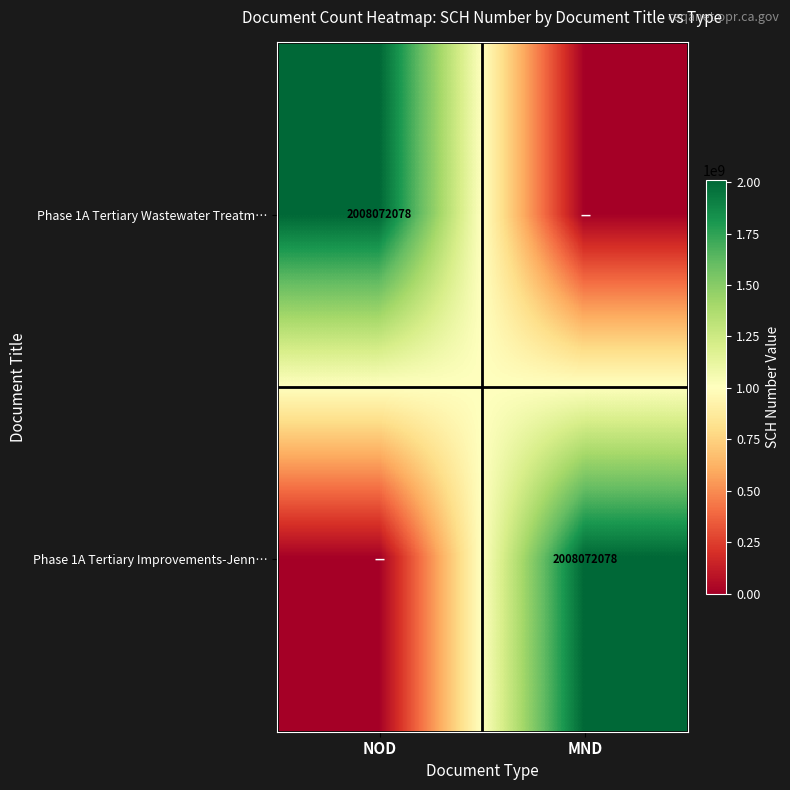

The value of Phase 1A Tertiary Wastewater Treatm… at NOD is 2008072078. True or false?

True